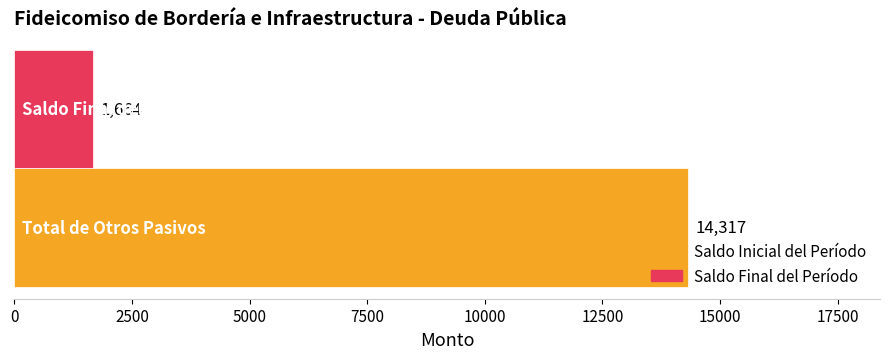

Which series has the widest spread of values?

Saldo Inicial del Período